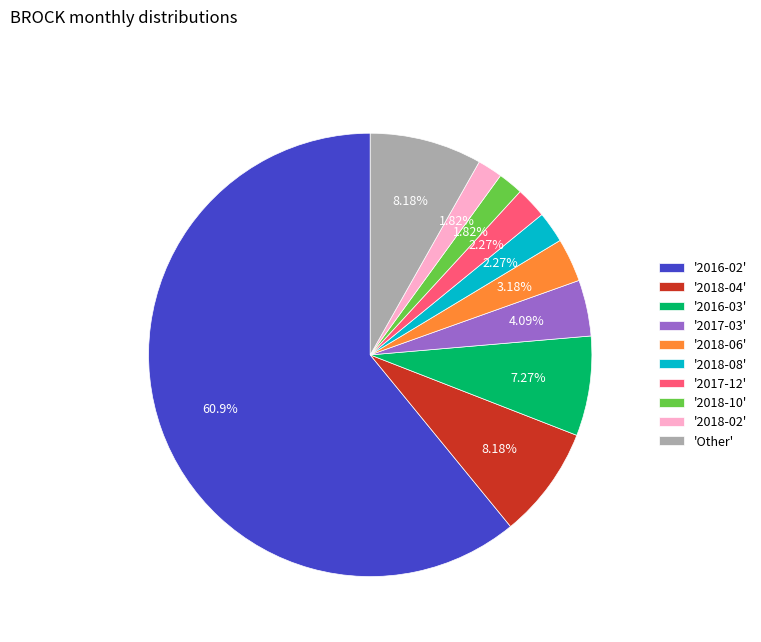

How many segments does this pie chart have?

10